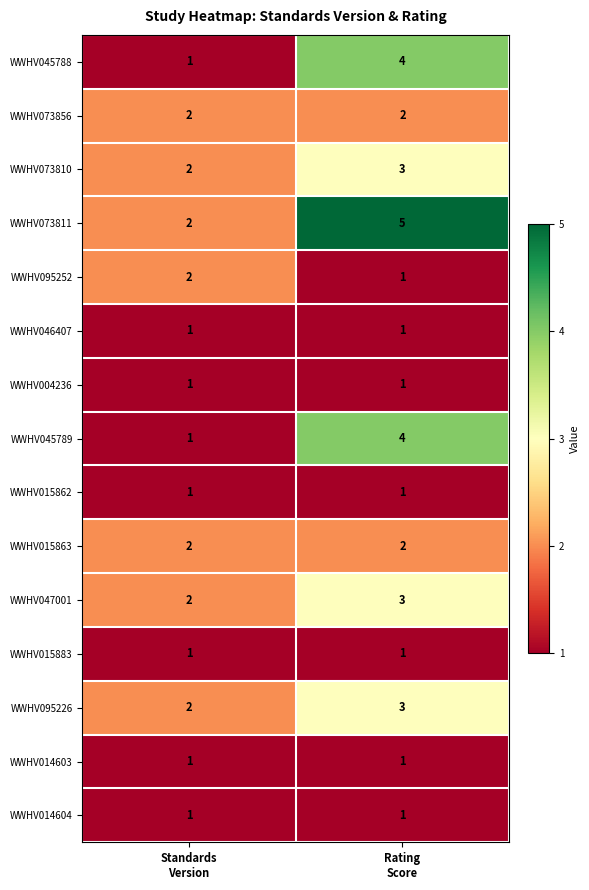

What is the spread (max minus min) of values at Standards
Version?

1